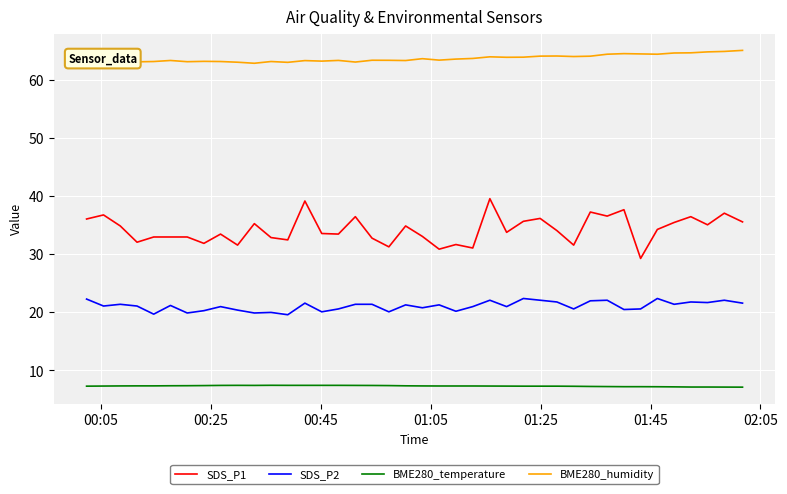

Which series has the widest spread of values?

SDS_P1